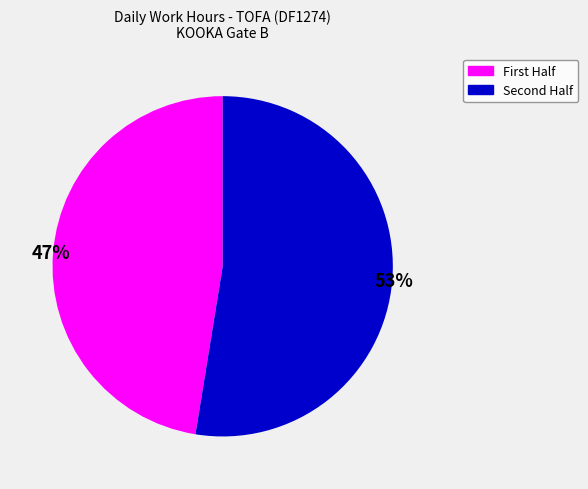

Is there a majority slice in this chart?

Yes